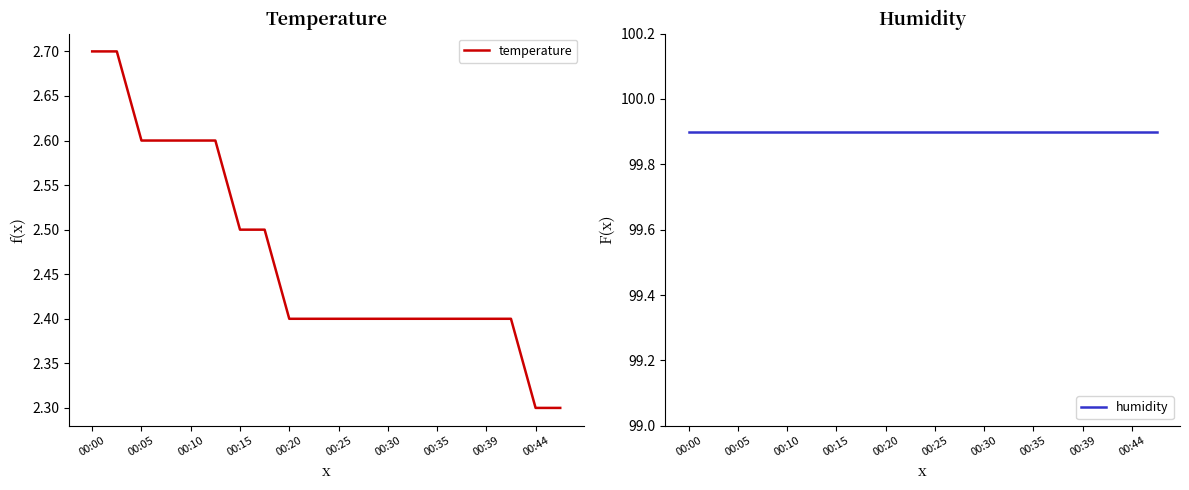

What value does the temperature series have at 00:30?

2.4